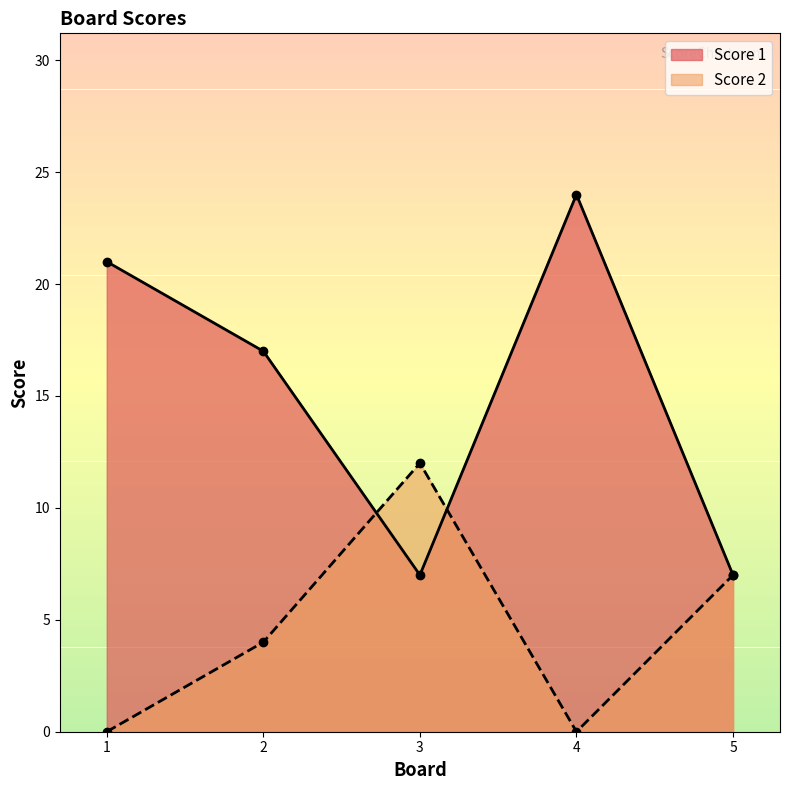

Is it true that Score 1 equals 24 at 4?

True